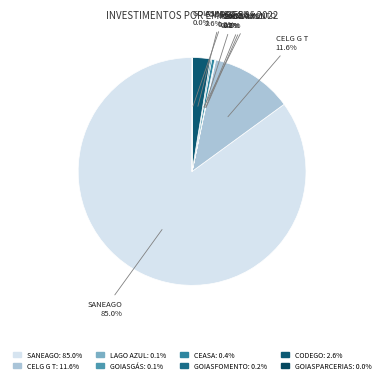

Is SANEAGO the majority of the pie?

Yes